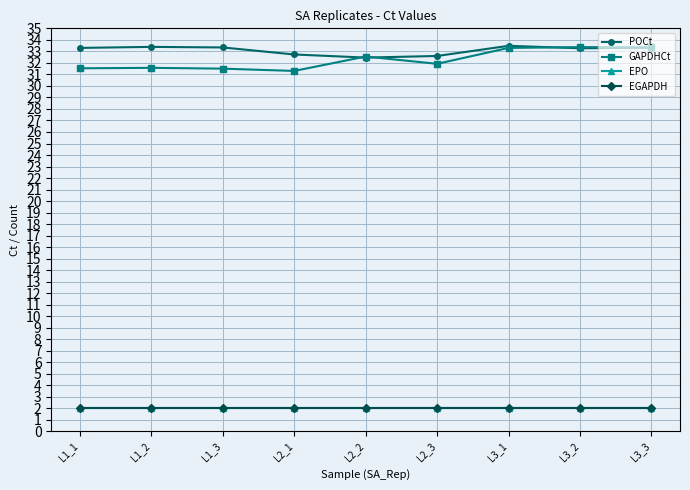

At how many categories does at least one series exceed 6?

9